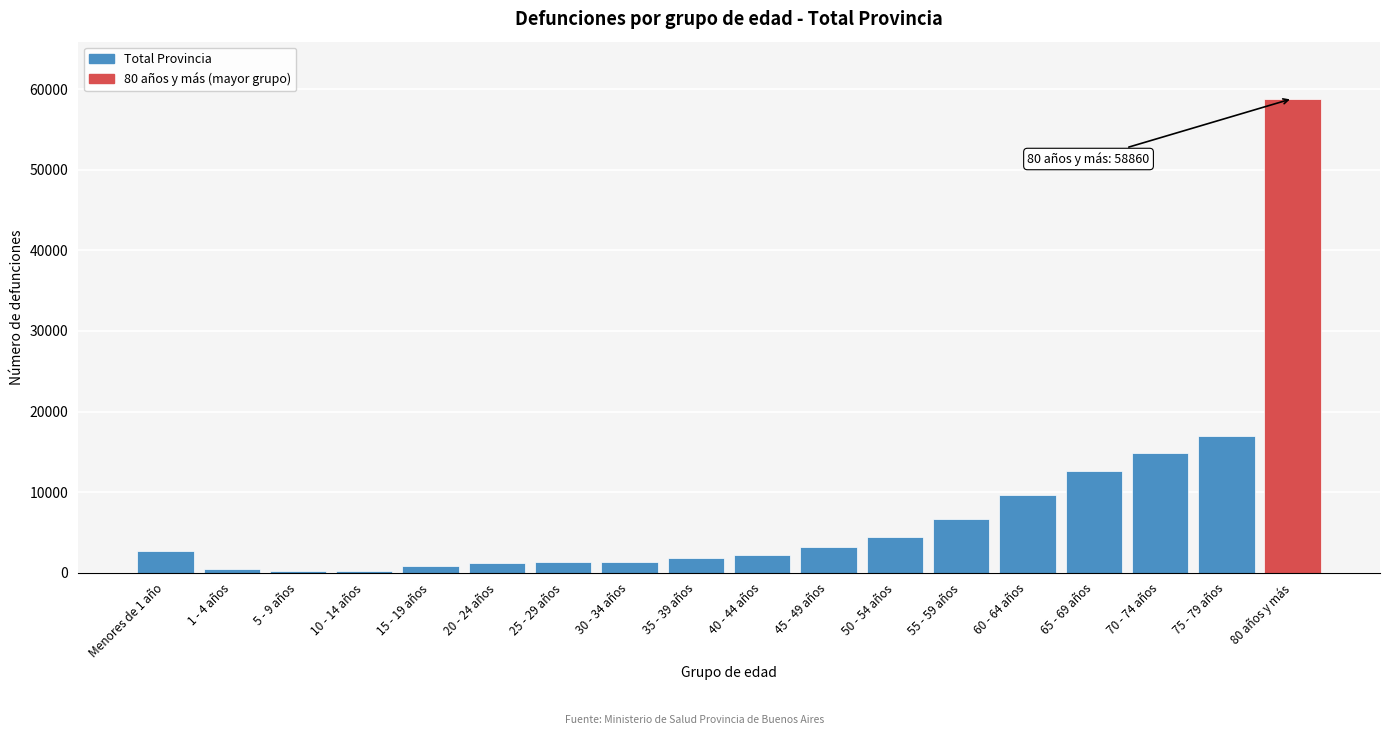

What is the maximum value shown in the chart?

58860